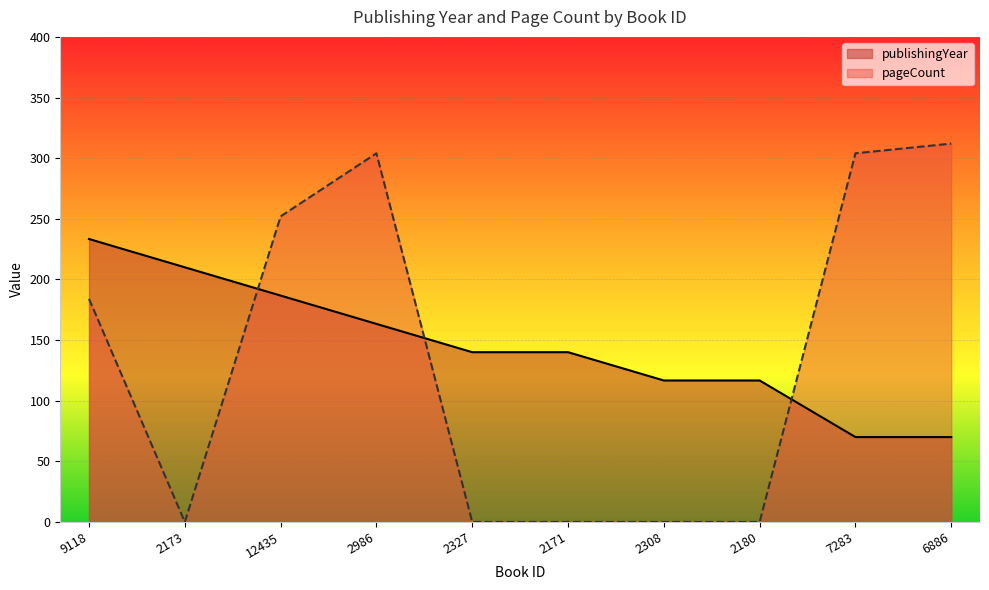

Which label corresponds to the smallest value in the chart?

2173